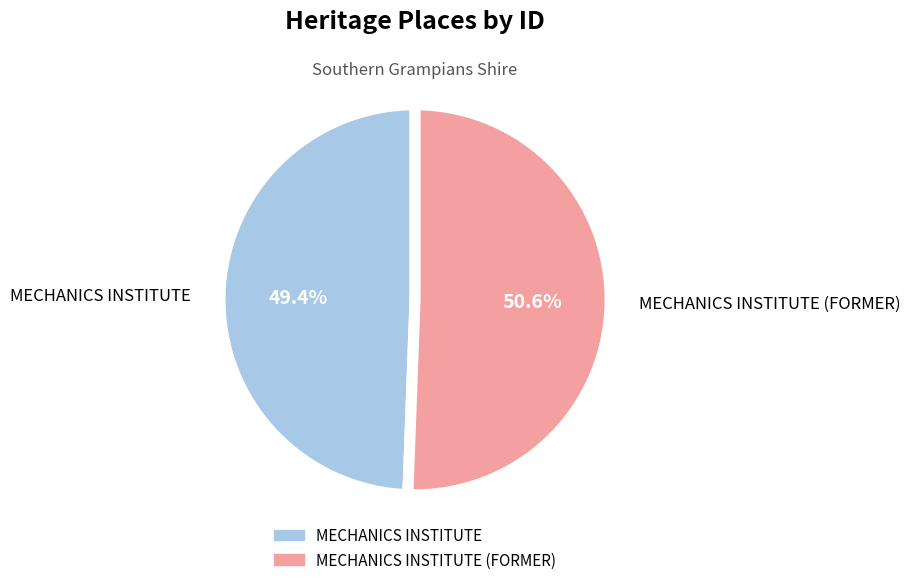

To the nearest percent, what is the difference between the MECHANICS INSTITUTE (FORMER) and MECHANICS INSTITUTE slice percentages?

1%